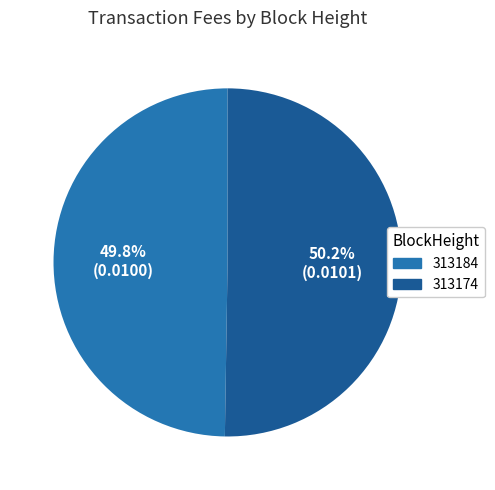

How many slices are in this pie chart?

2